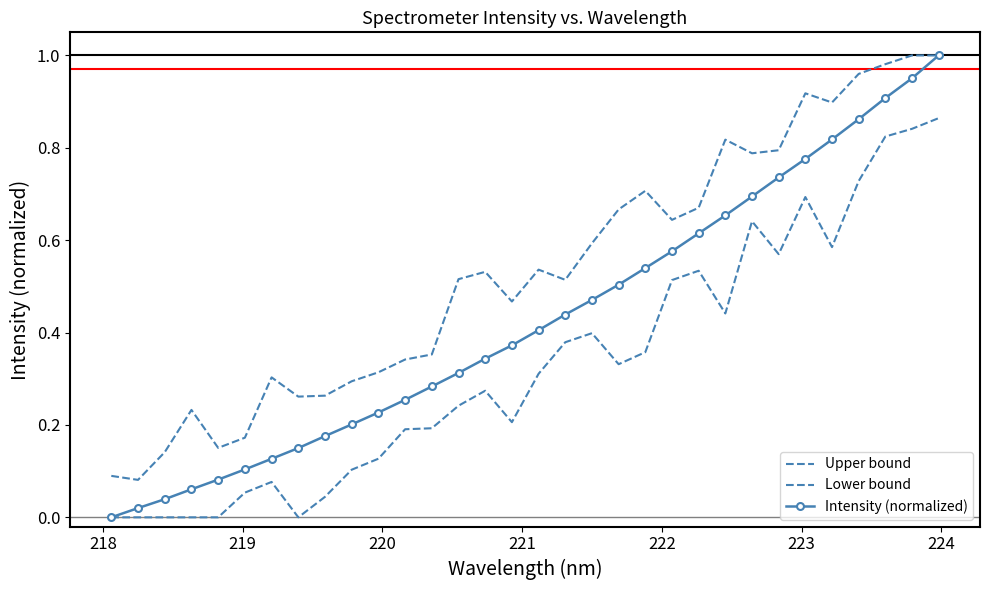

What is the value of the Upper bound point at the 14th from the left?

0.5